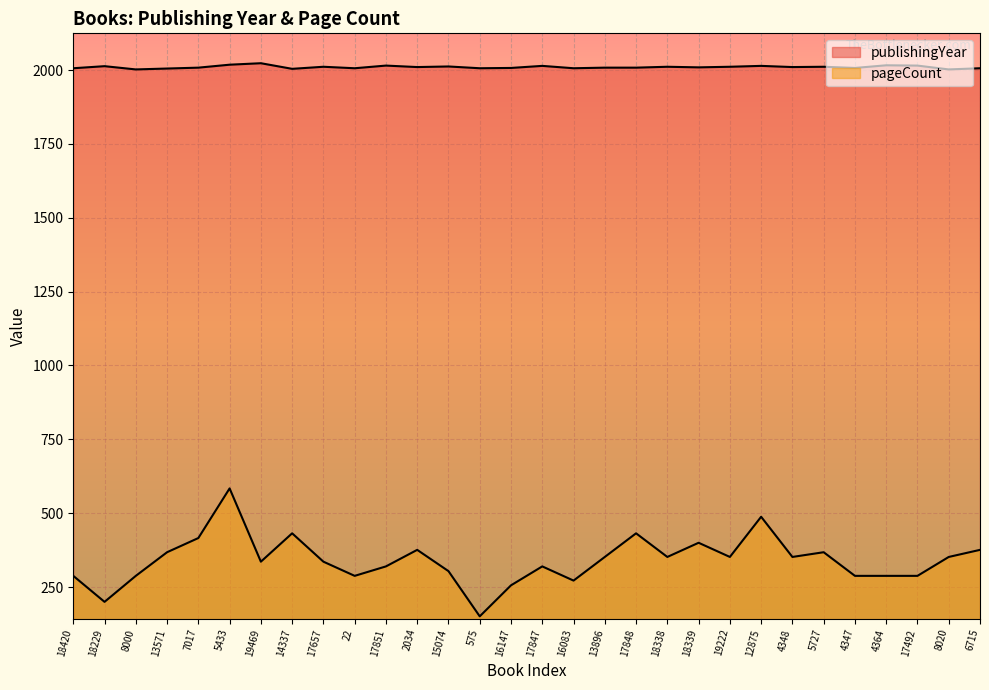

What is the value of the publishingYear point at the 16th from the left?

2014